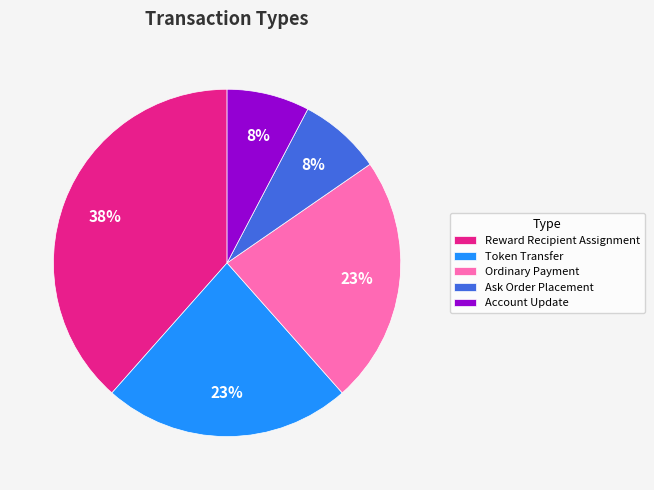

Between Token Transfer and Account Update, which is larger?

Token Transfer